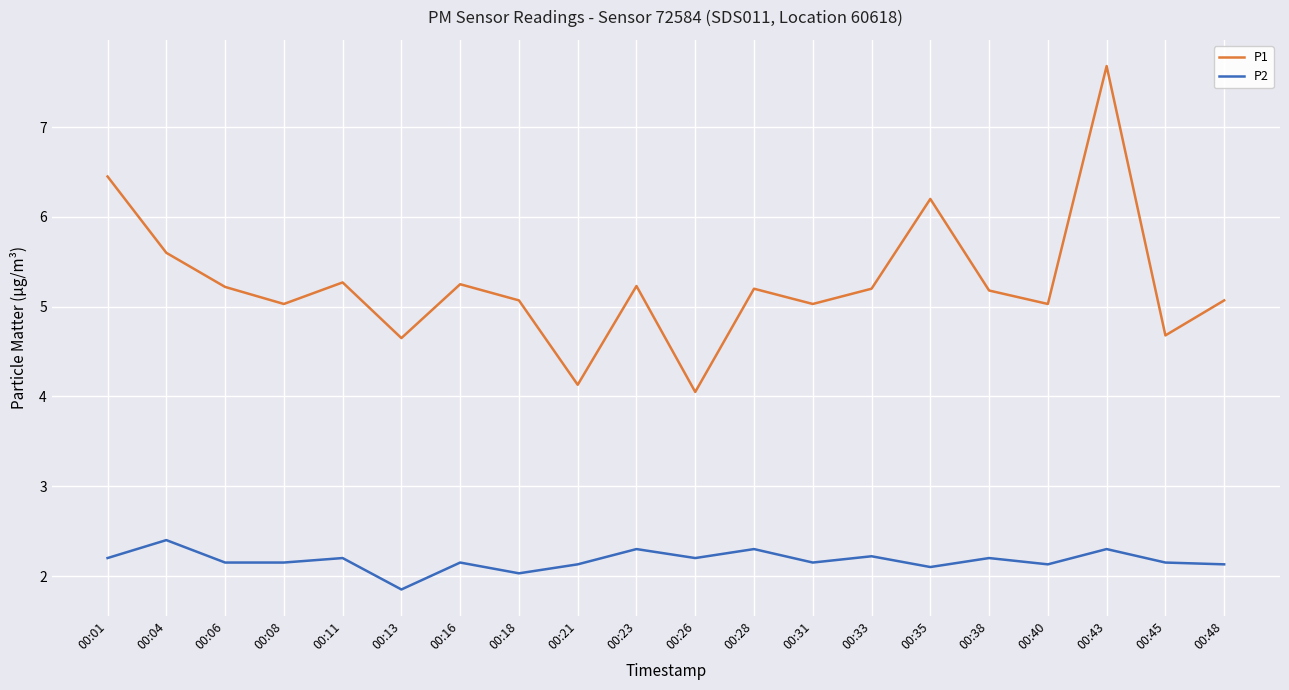

True or false: P2 has a value of 2.3 at 00:43.

True